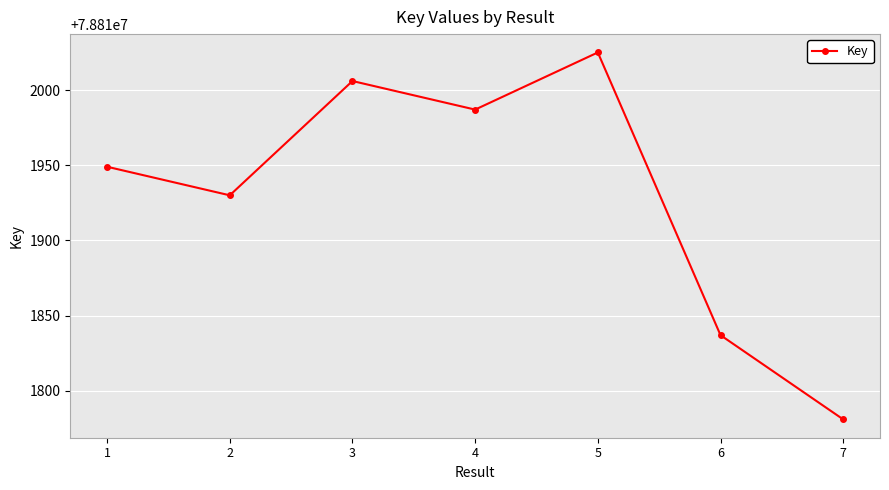

What is the average value?

78811931